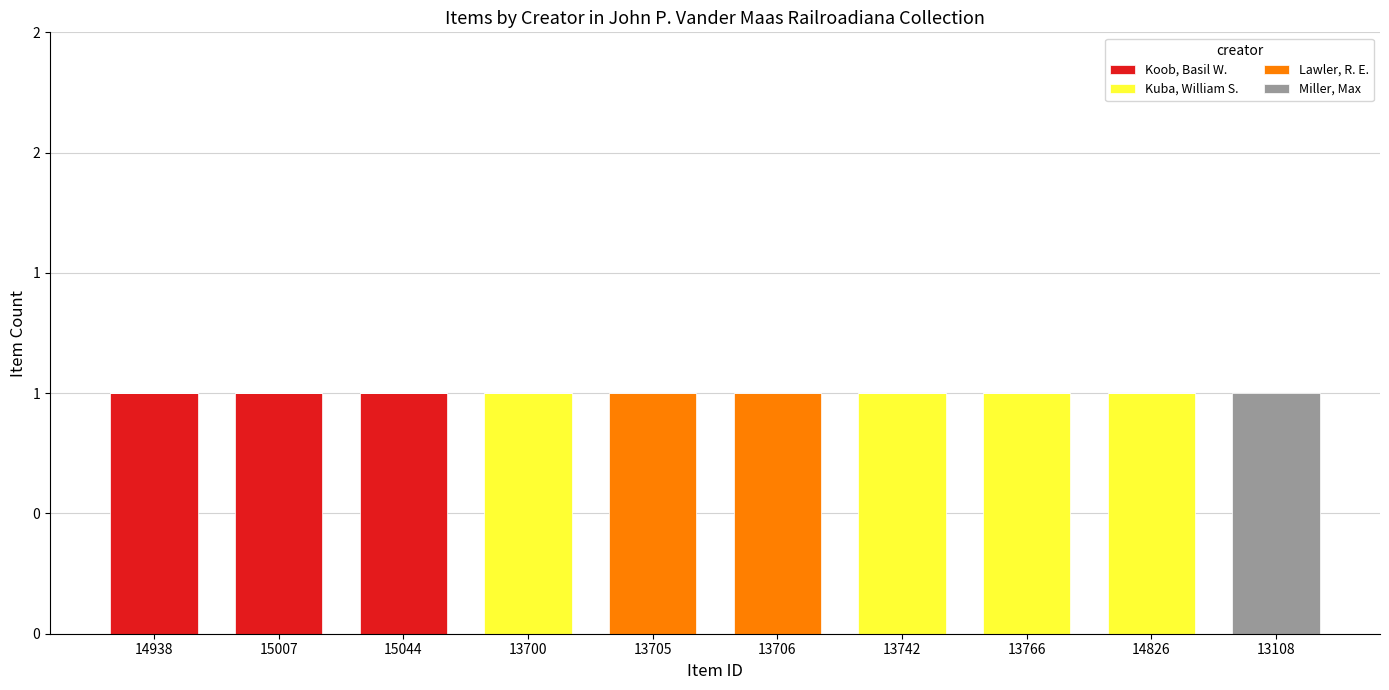

Are the bars grouped side by side (vs. stacked)?

No